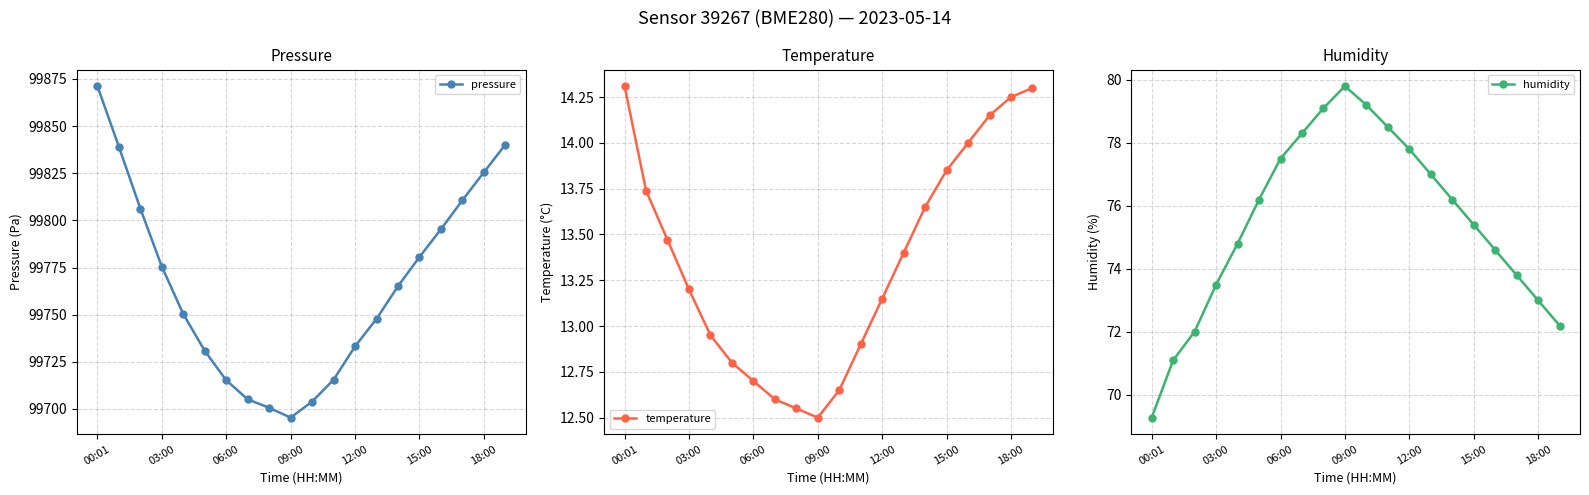

What is the highest value of the pressure series?

99871.2